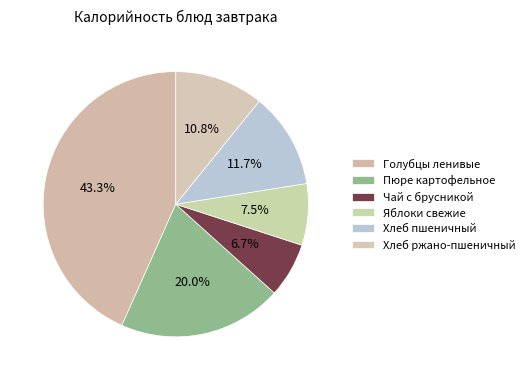

True or false: Хлеб пшеничный accounts for 1% of the total.

False